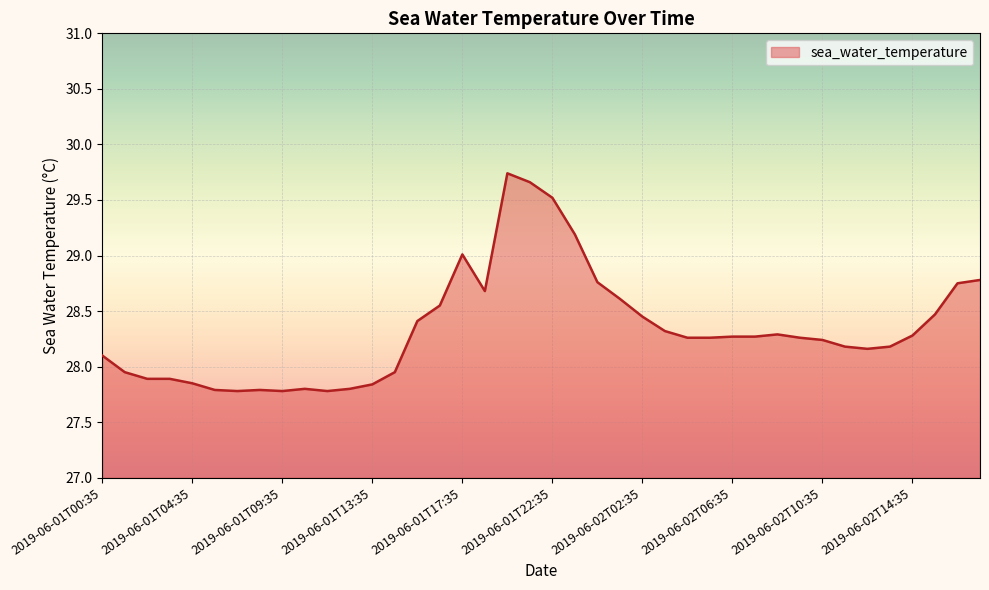

What is the smallest value displayed?

27.8